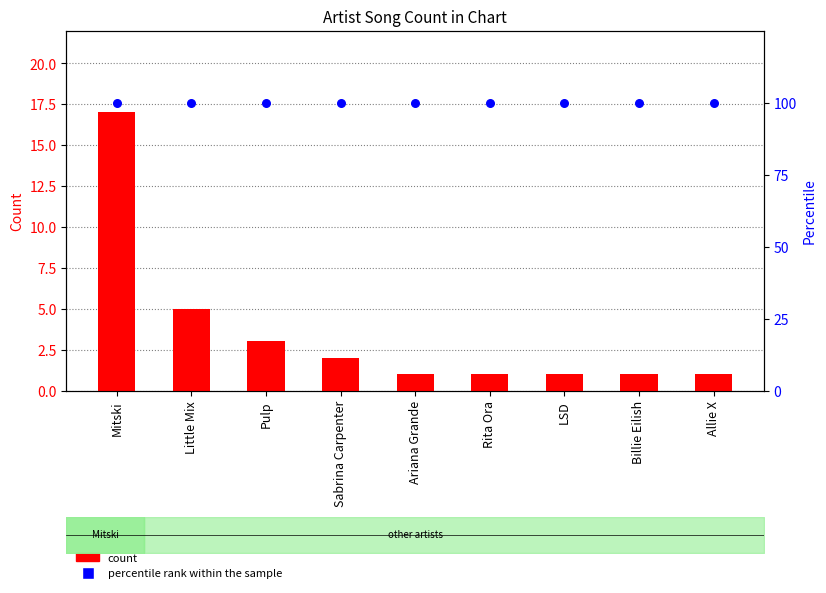

What are all the series names shown in the legend?

count, percentile rank within the sample